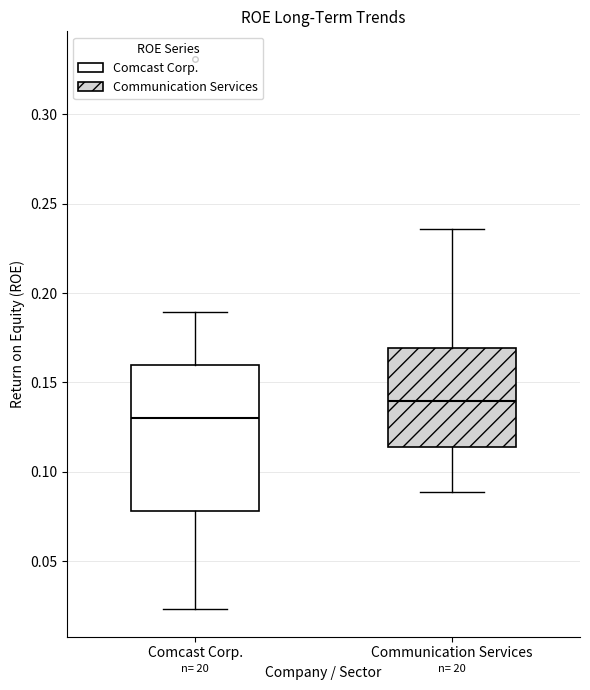

Where does the upper whisker of the box for Communication Services end on the y-axis? The values are not printed on the chart, so give them approximately, as read against the axis.

0.235